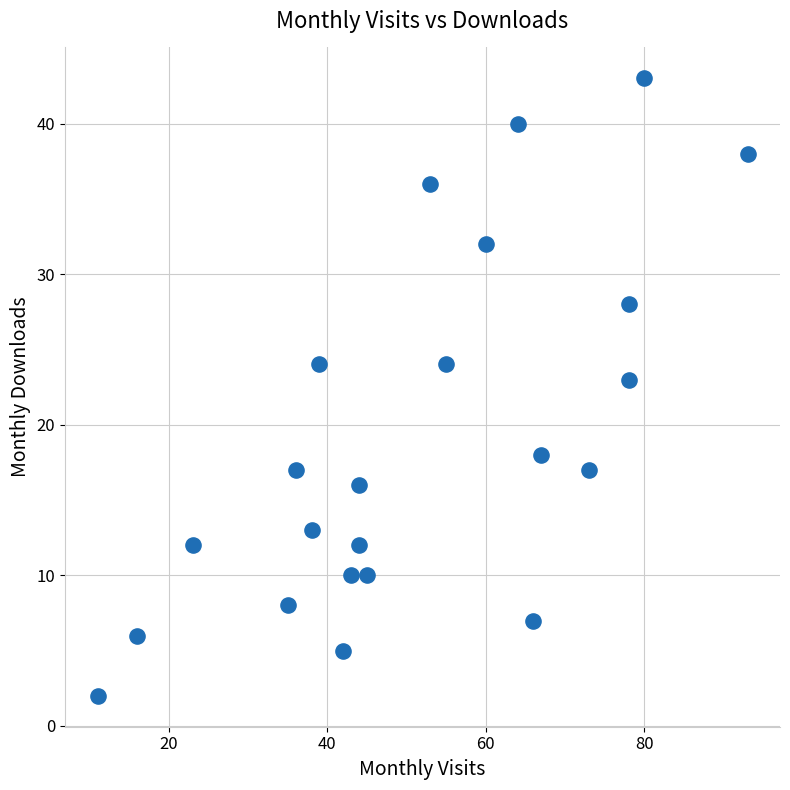

What is the range of X values (max minus min)?

82